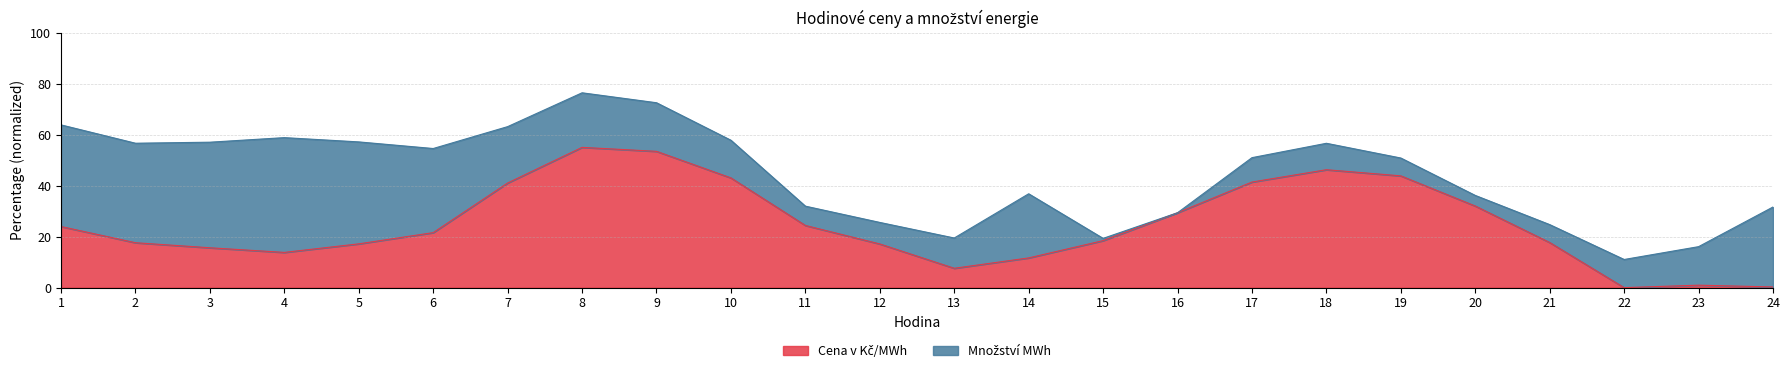

The value at 12 is 10.6. True or false?

False